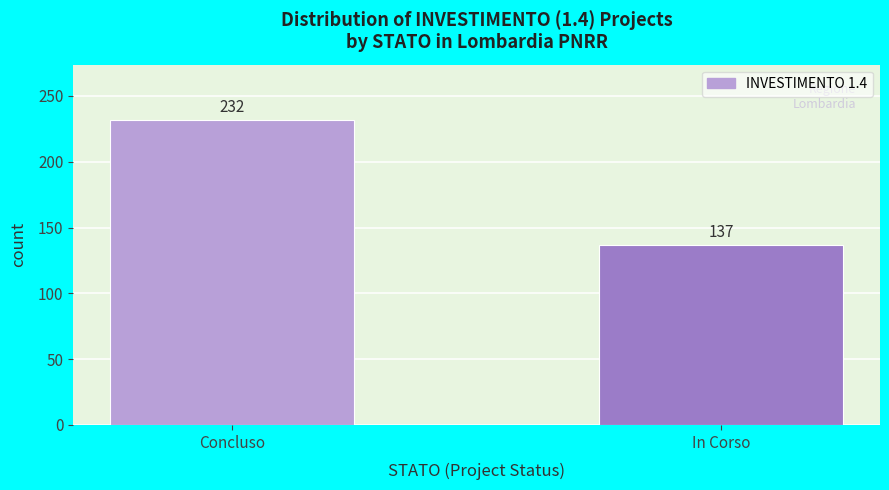

Reading left to right, list all the values displayed in this chart.

232	137